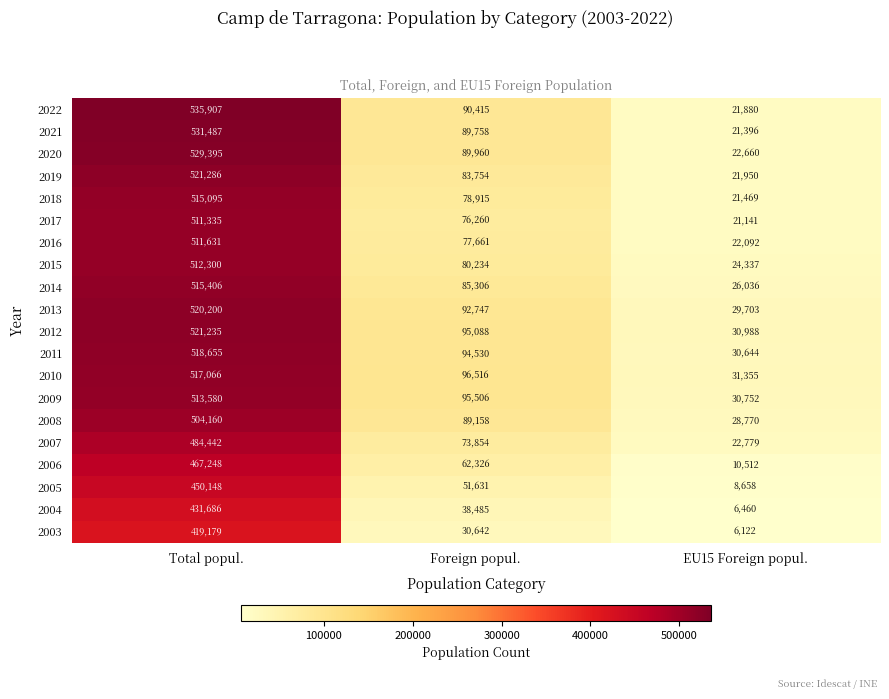

What is the average value of the 2017 series?

202912